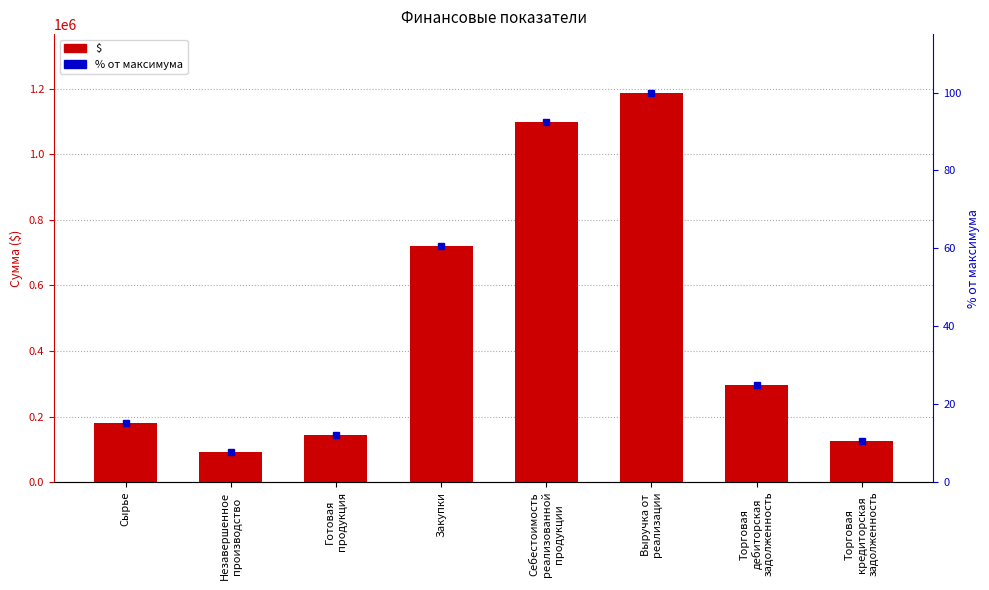

Where is $ nearest to the value 640680?

Закупки